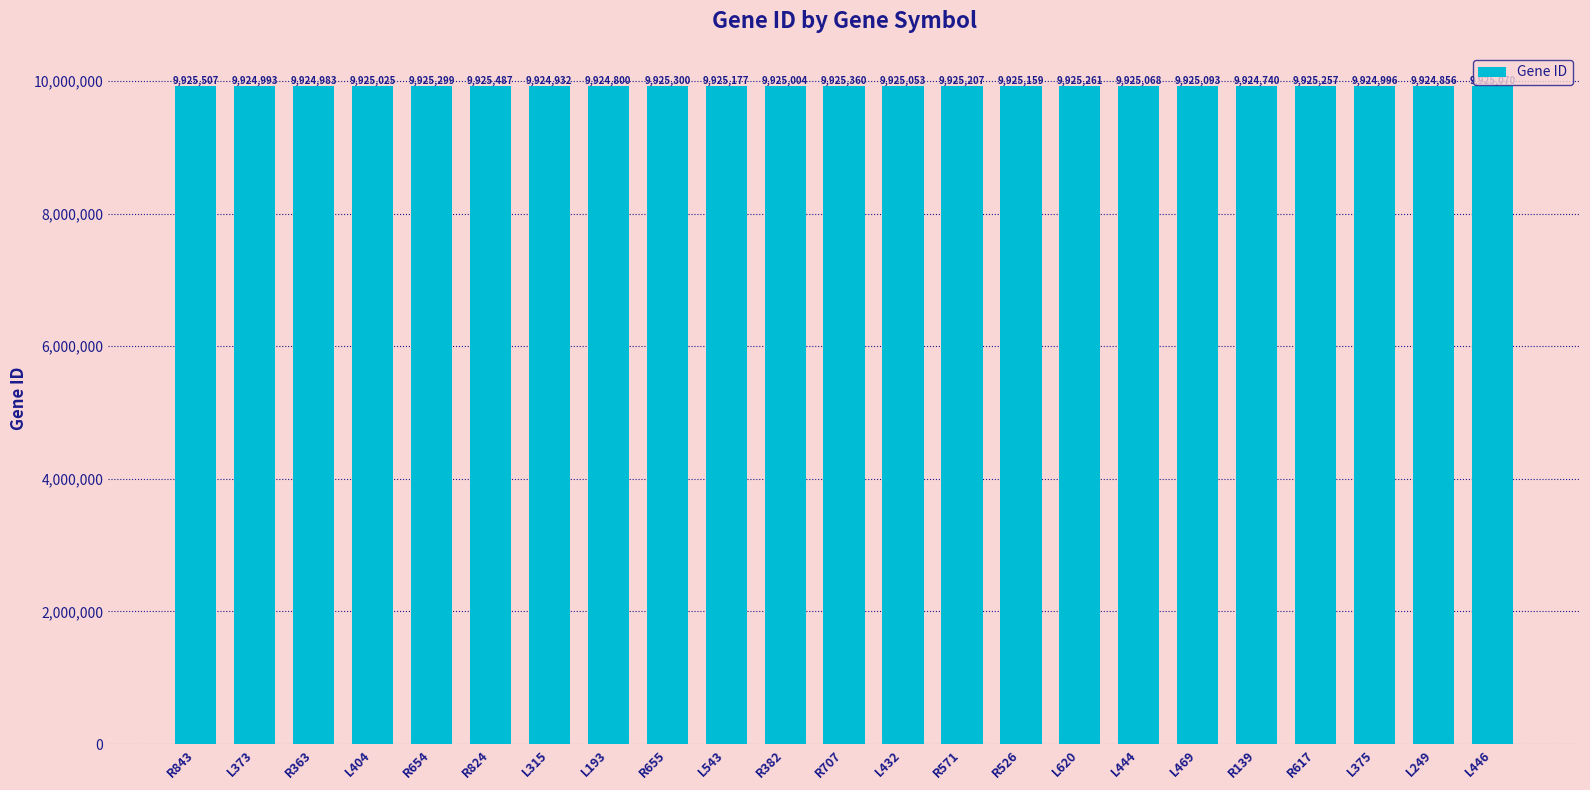

What is the average value?

9925114